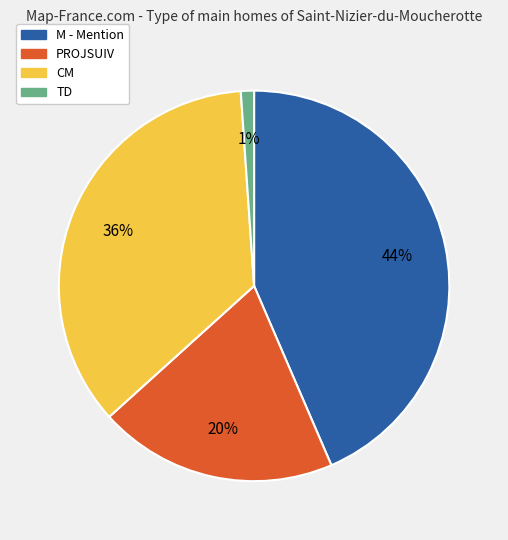

To the nearest percent, what is the difference between the PROJSUIV and TD slice percentages?

19%